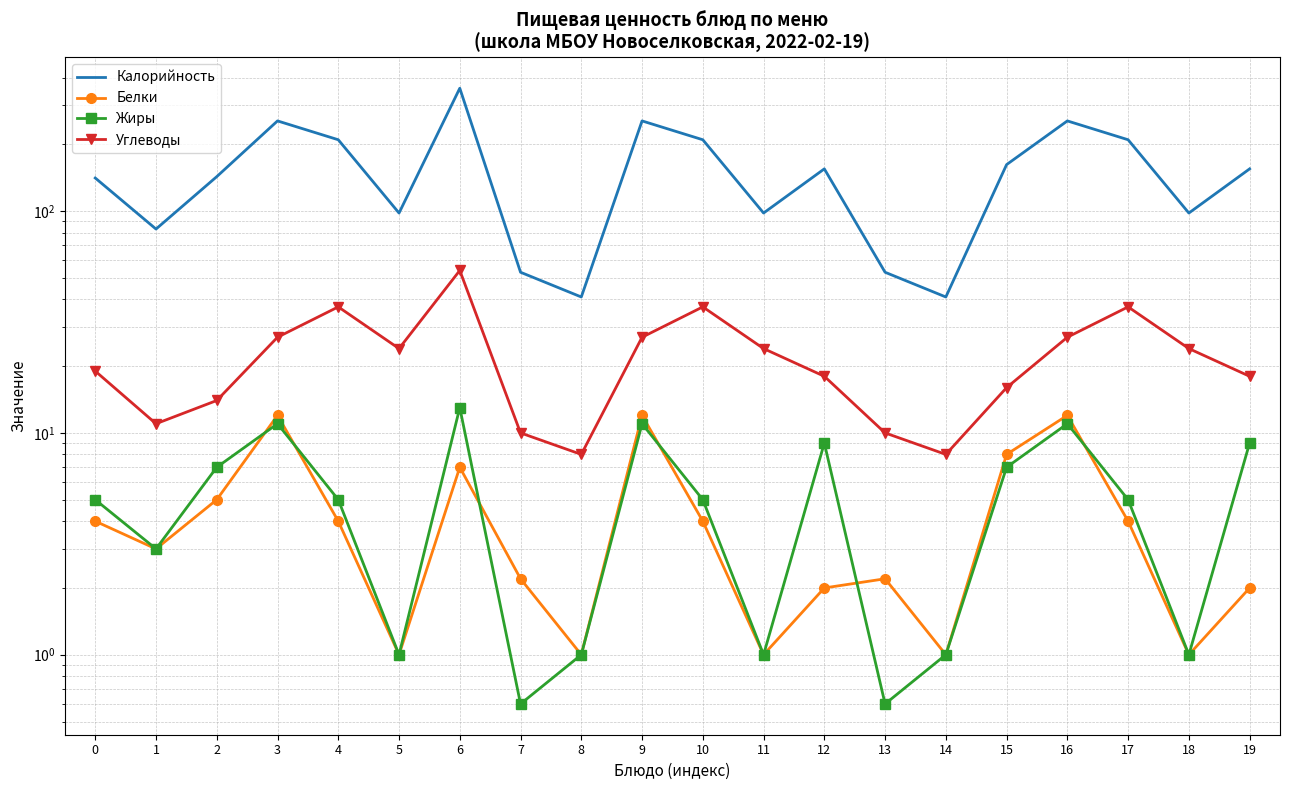

What is the smallest value displayed?

0.6